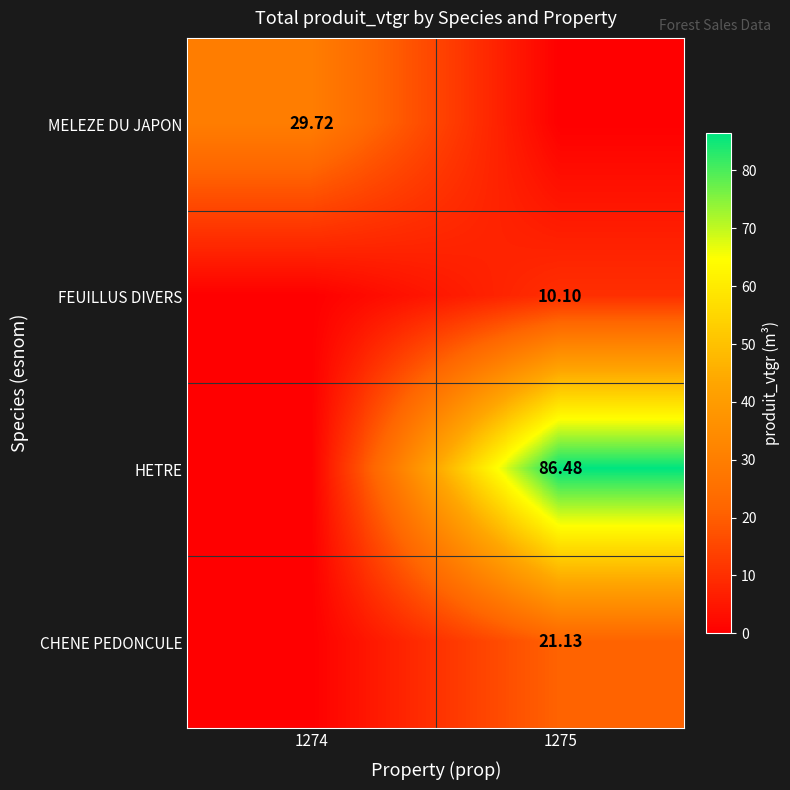

Count the number of categories in the chart.

2